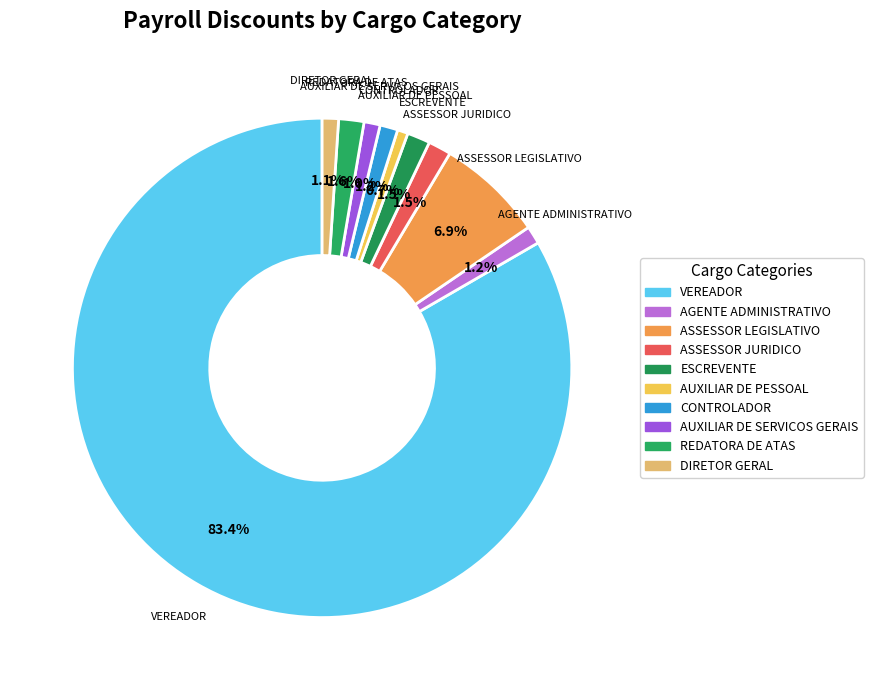

To the nearest percent, what percentage of the pie is AUXILIAR DE PESSOAL?

1%